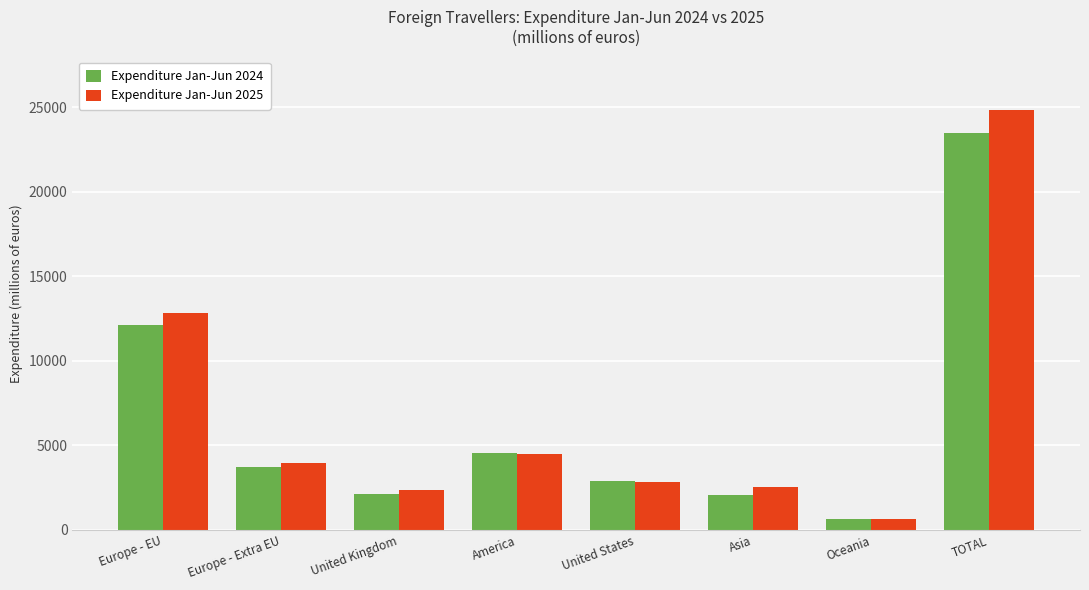

What position from the right is America?

5